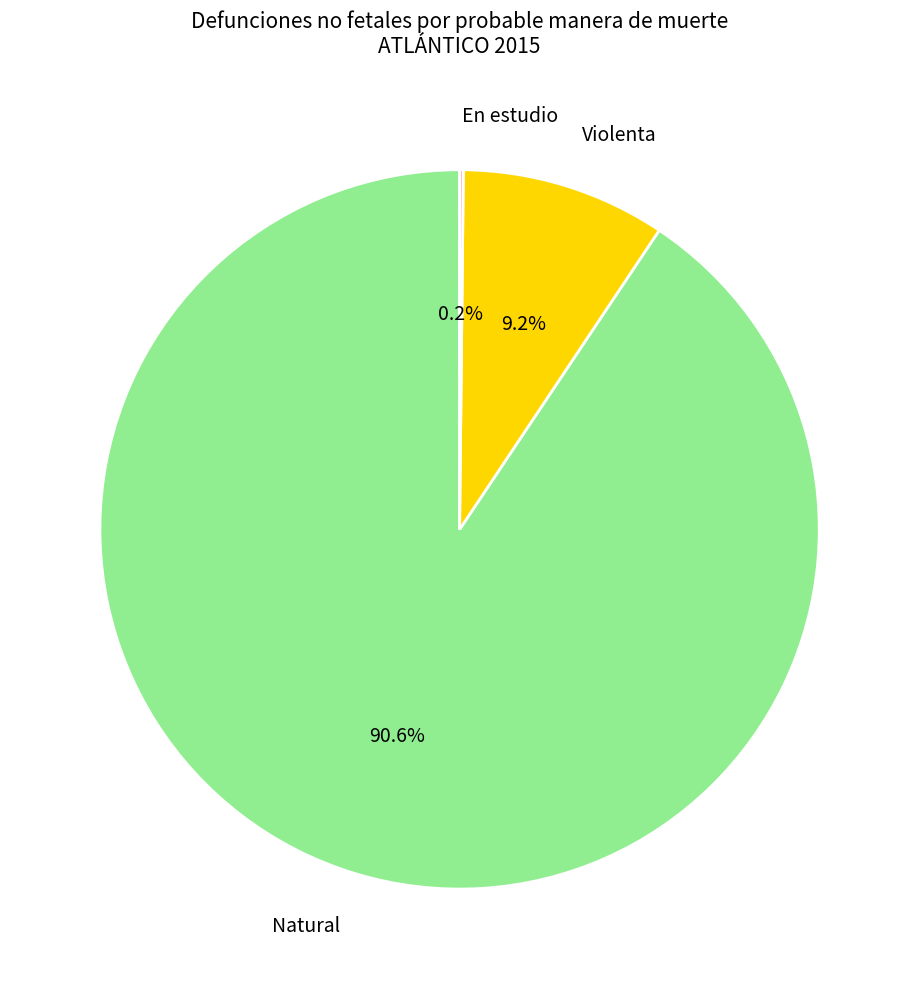

What is the largest slice in the pie chart?

Natural